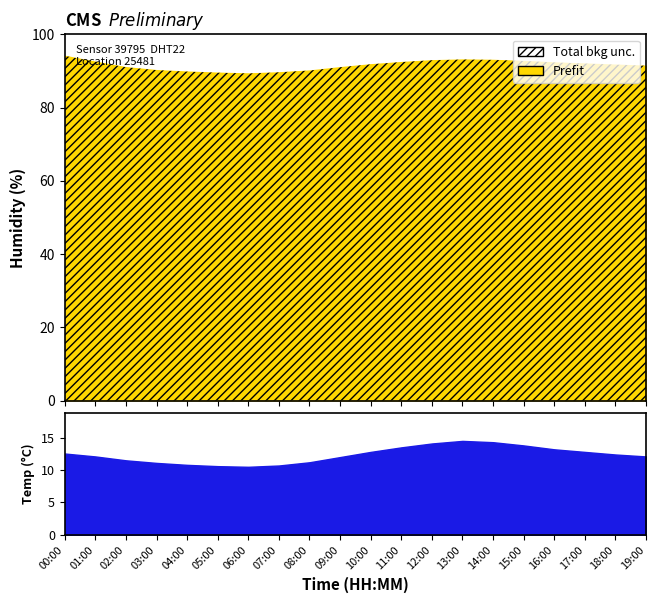

True or false: humidity and temperature cross at least once.

False